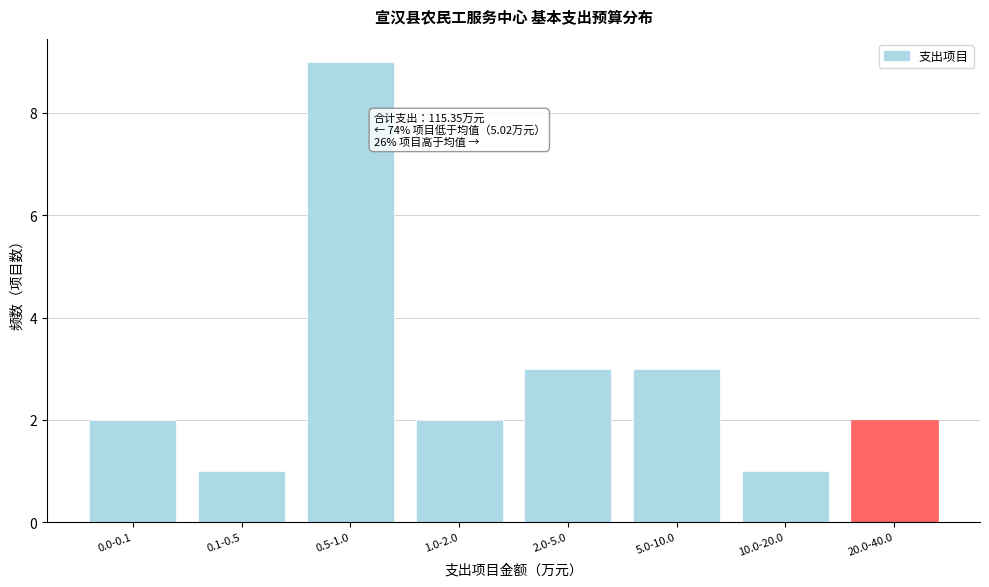

Reading left to right, what are all the values shown in this chart?

2	1	9	2	3	3	1	2